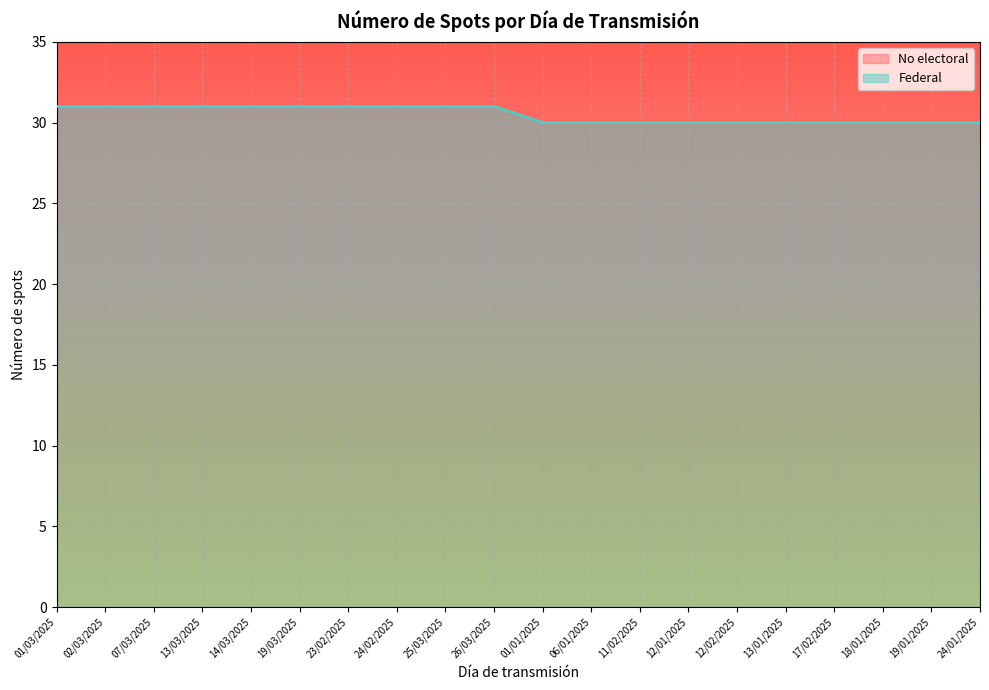

True or false: No electoral and Federal intersect in this chart.

False